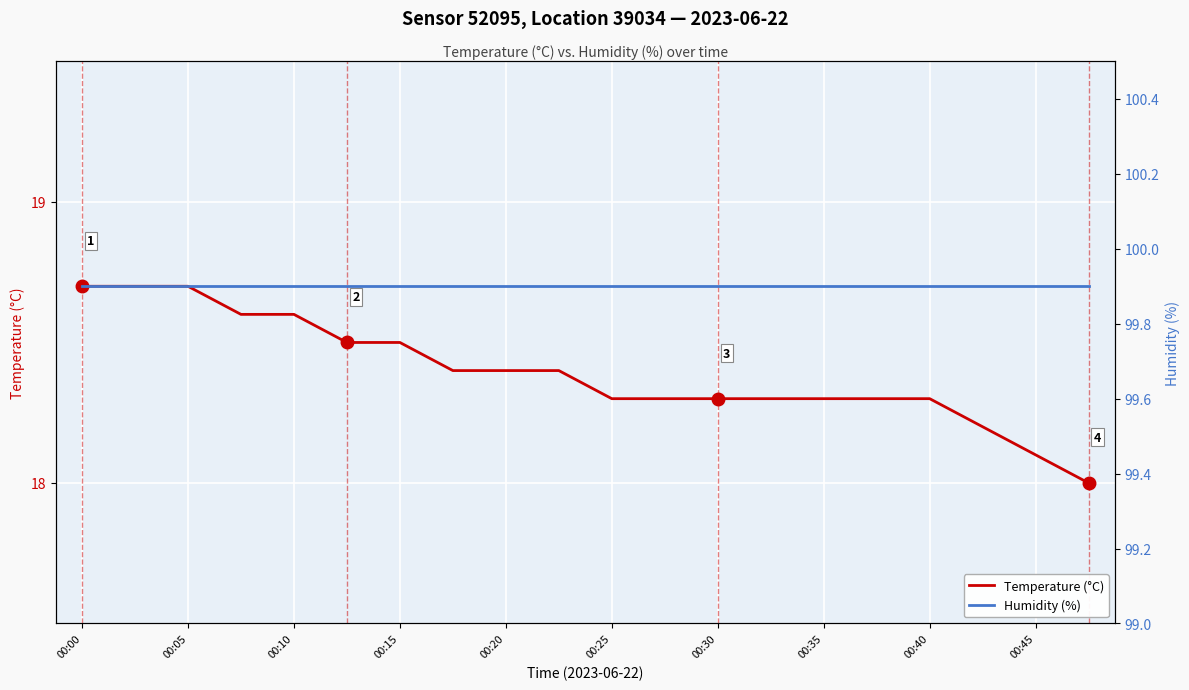

What is the lowest value of the Temperature (°C) series?

18.0